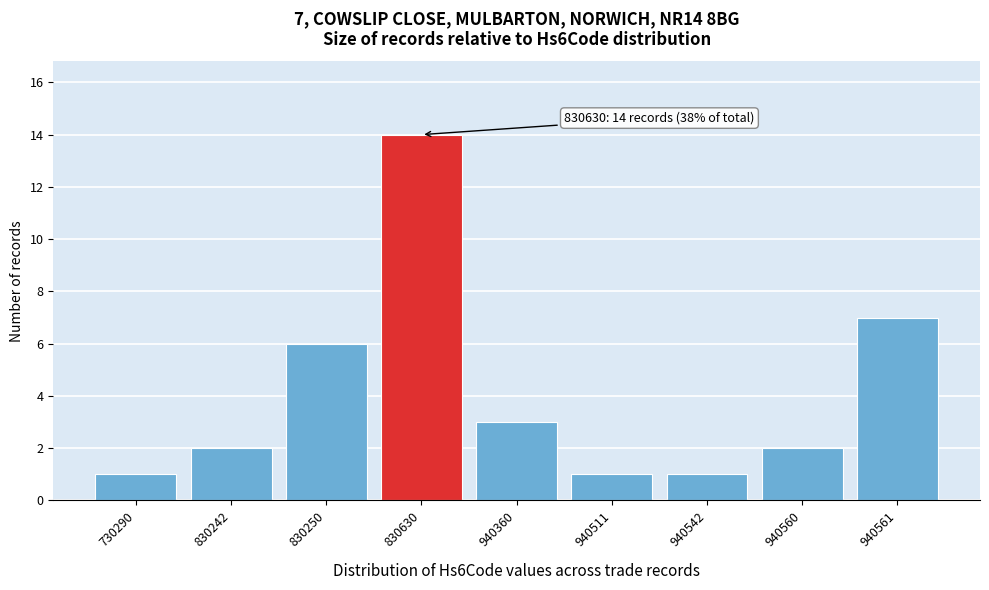

Reading left to right, list all the values displayed in this chart.

1	2	6	14	3	1	1	2	7